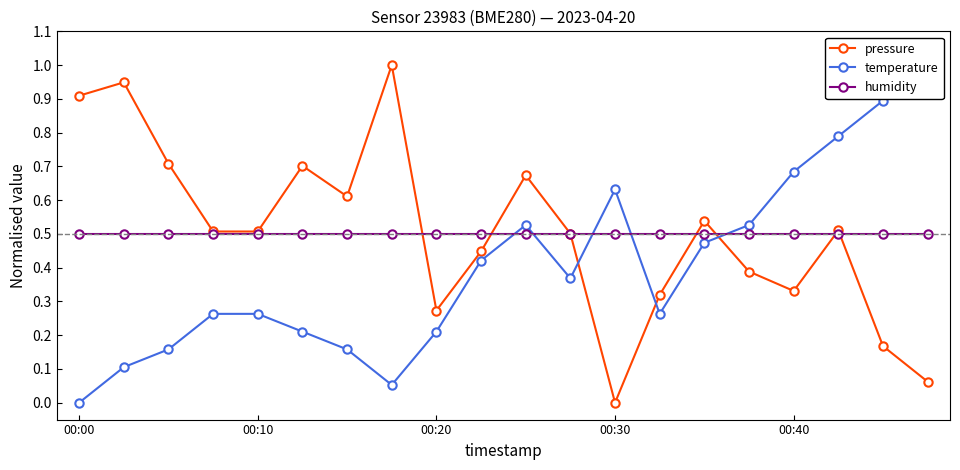

The pressure series shows 0.0 at 00:30. True or false?

True